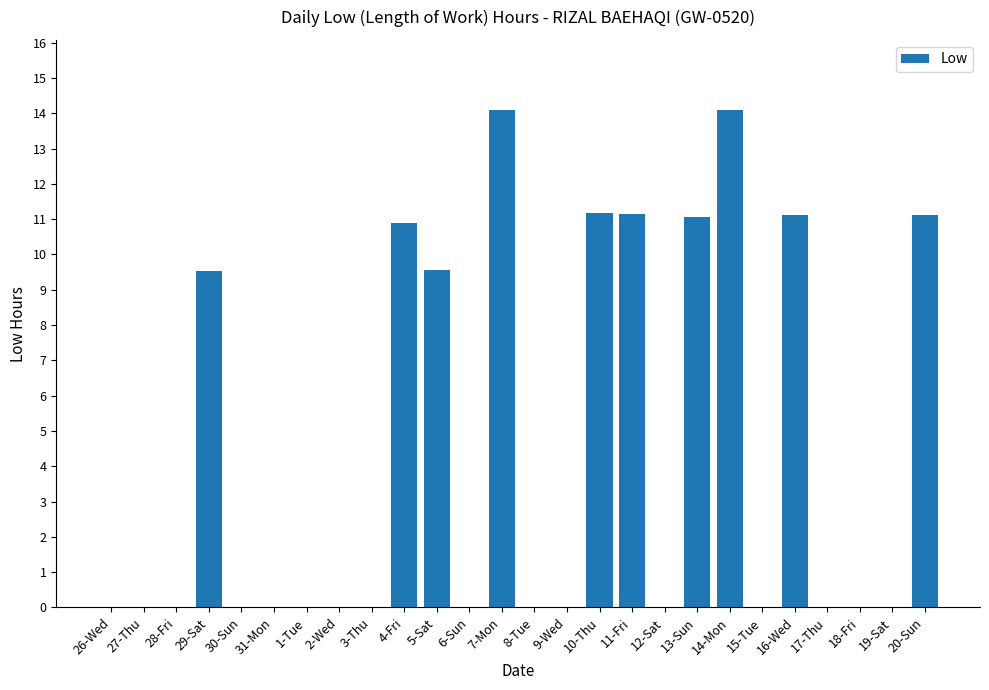

Is it true that the value at 19-Sat is 7.4?

False